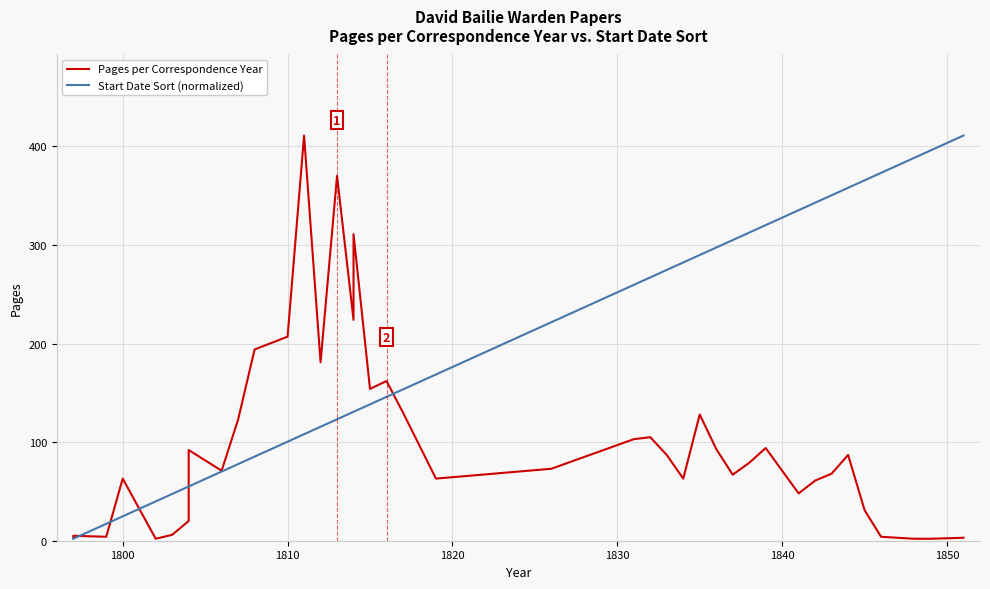

True or false: Pages per Correspondence Year has more than 2 points higher than both neighbors.

True